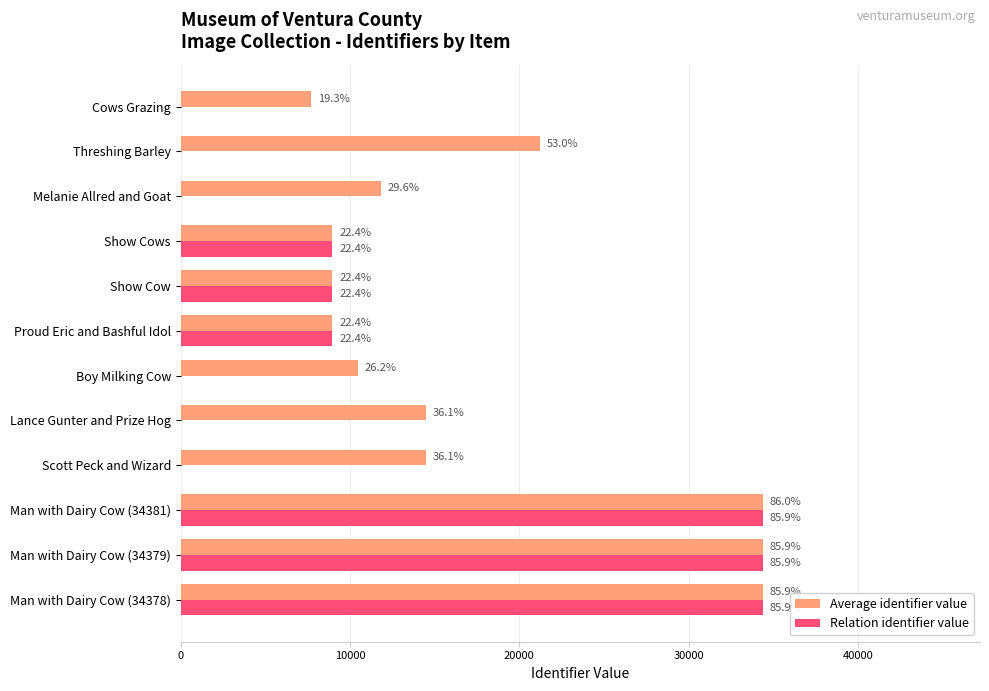

Which series has the largest total across all categories?

Average identifier value